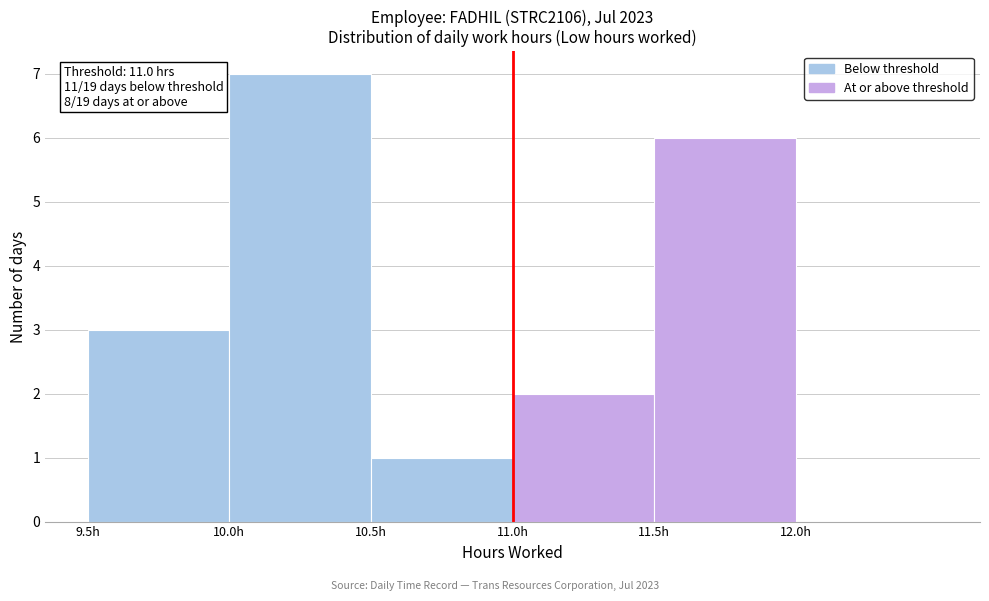

Which range on the x-axis has the tallest bar?

10.0 to 10.5